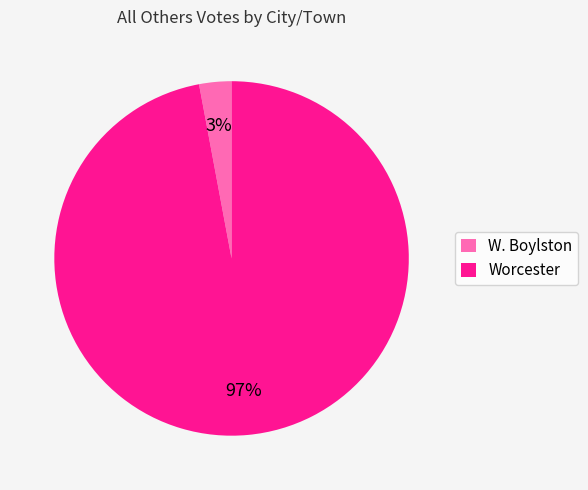

Rank the categories by value from highest to lowest.

Worcester, W. Boylston